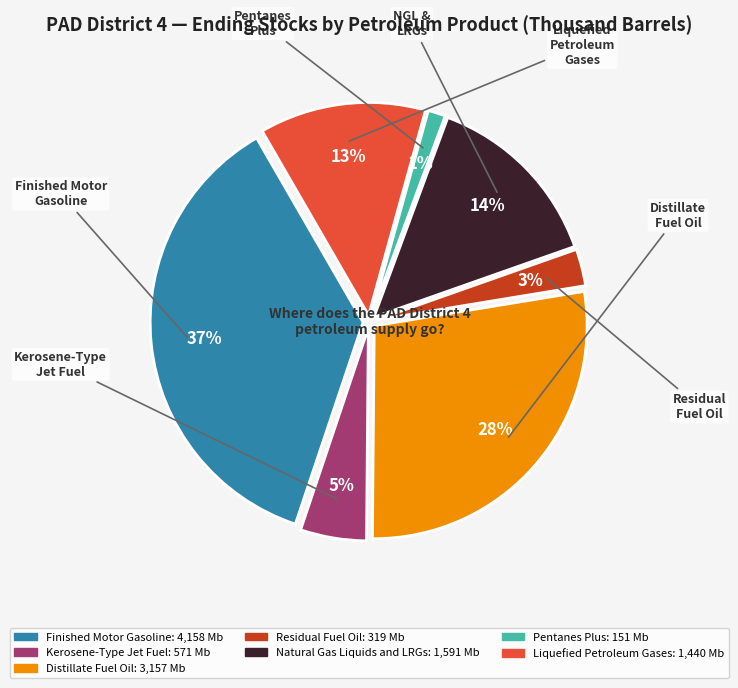

How many slices are in this pie chart?

7